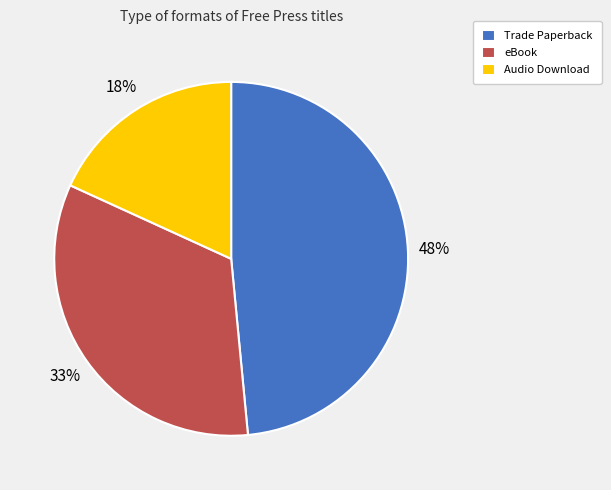

To the nearest percent, what is the combined percentage of Audio Download and eBook?

52%